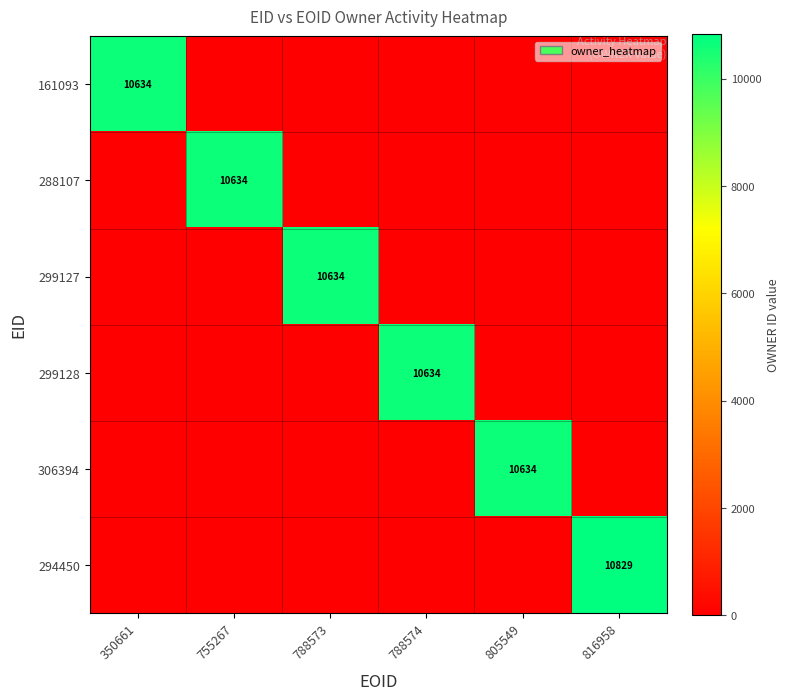

Is it true that 288107 equals 10634 at 755267?

True